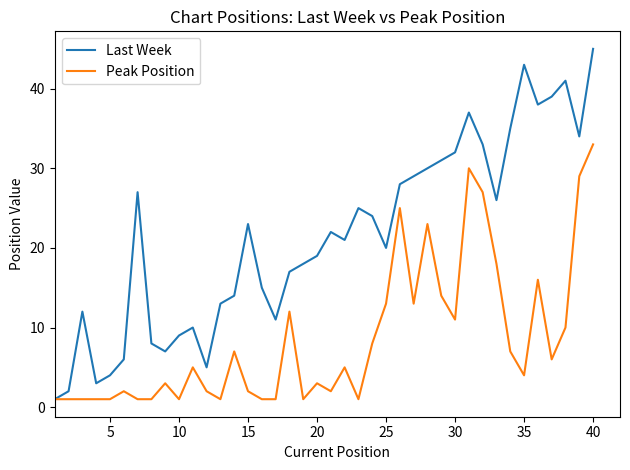

Which series has the largest total across all categories?

Last Week